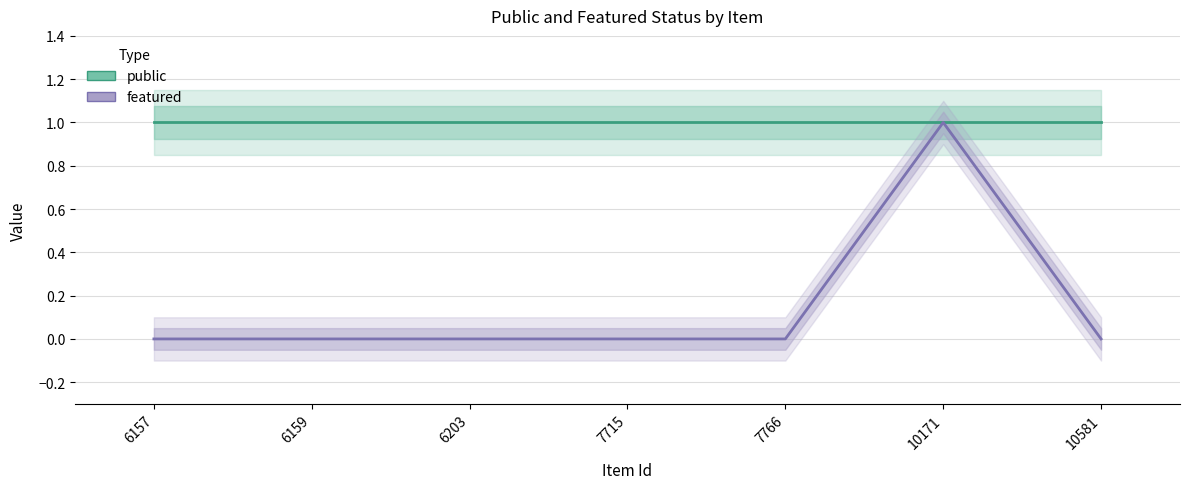

True or false: featured and public intersect in this chart.

False